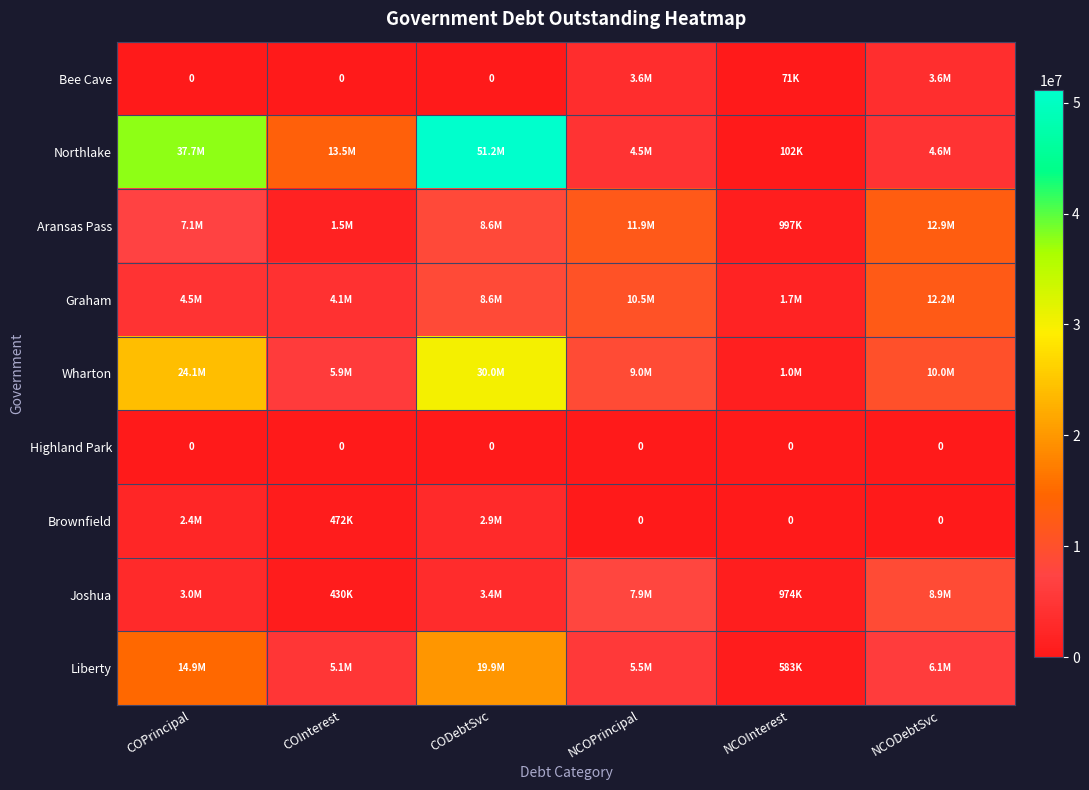

The Brownfield series shows 0.0 at NCOInterest. True or false?

True